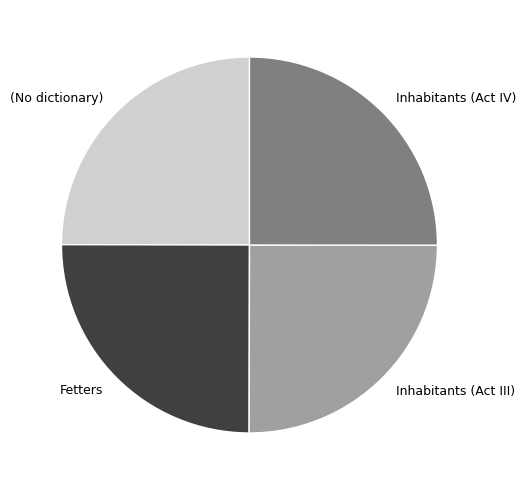

Is it true that (No dictionary) is 25% of the pie?

True